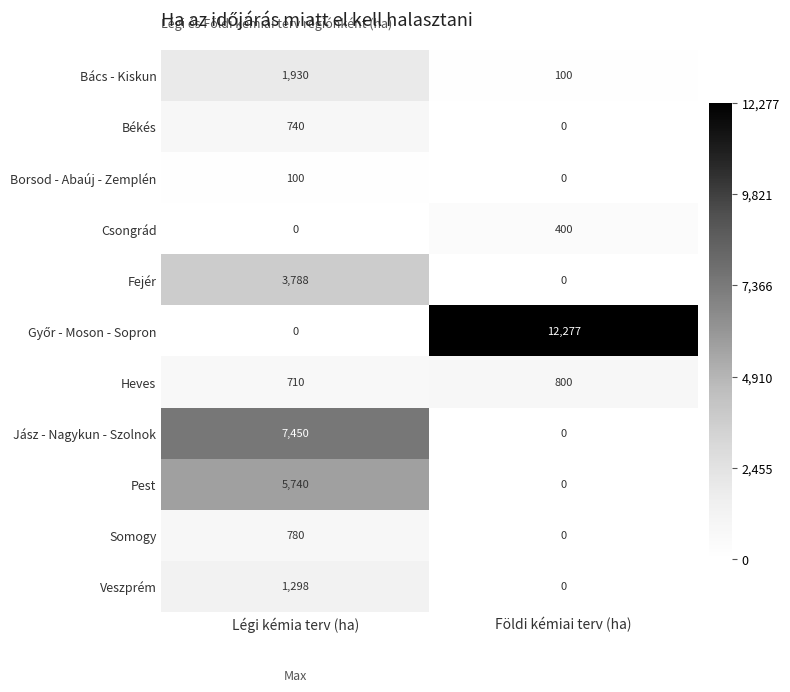

What value does the Heves series have at Földi kémiai terv (ha)?

800